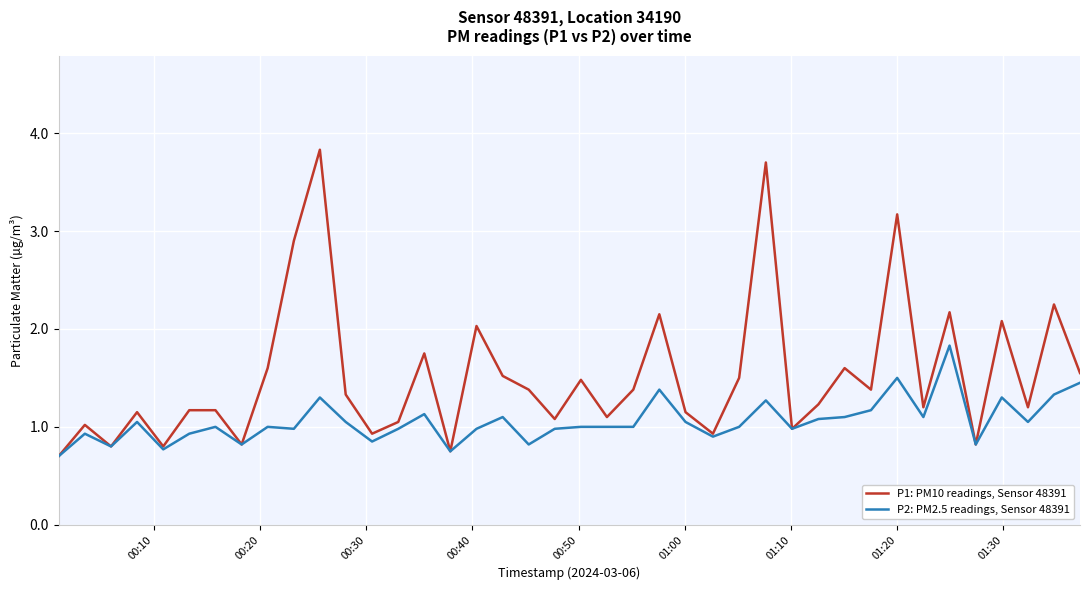

Which series has the largest range (max minus min)?

P1: PM10 readings, Sensor 48391